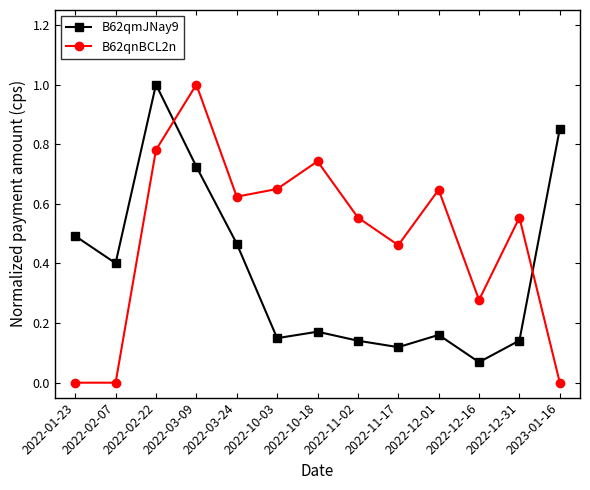

Is the value of B62qnBCL2n at 2022-12-16 greater than the value of B62qmJNay9 at 2022-11-17?

Yes